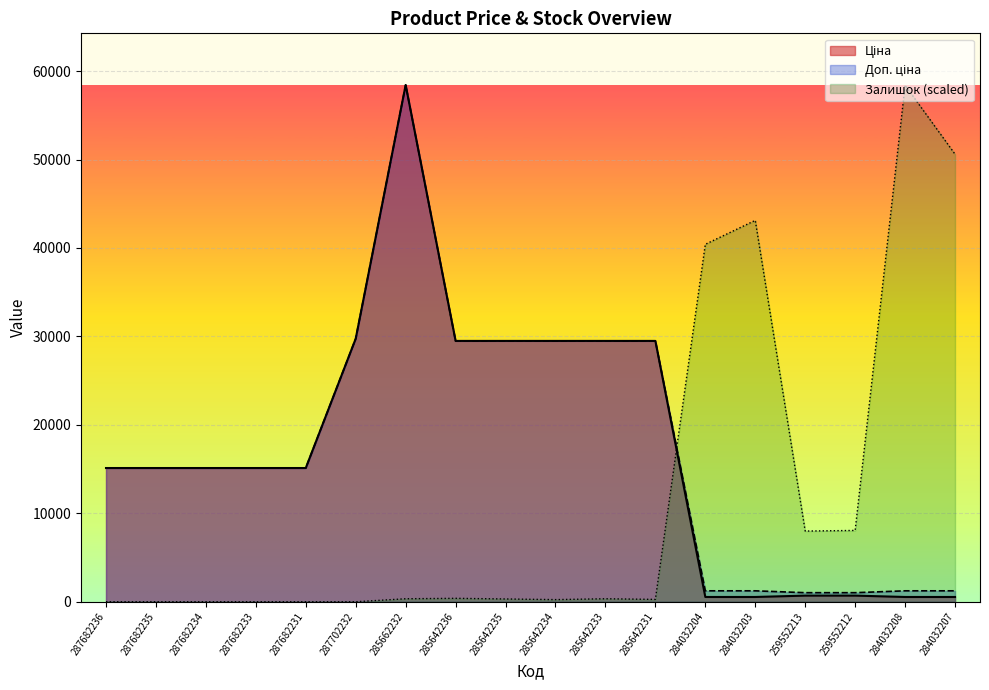

How many lines are shown in the chart?

3